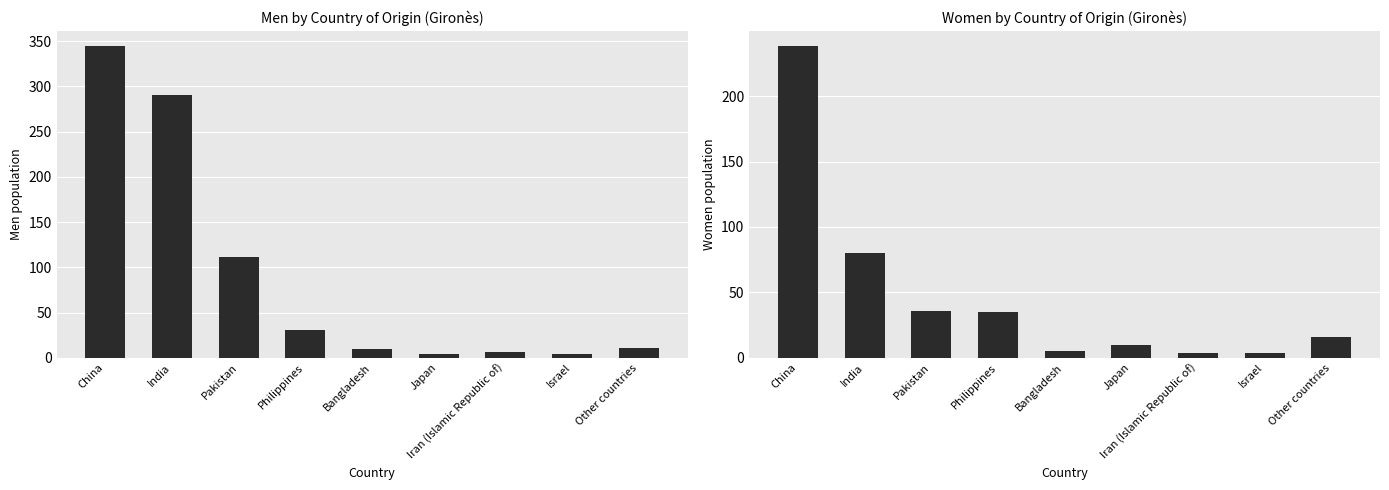

The Women series shows 4 at Iran (Islamic Republic of). True or false?

True